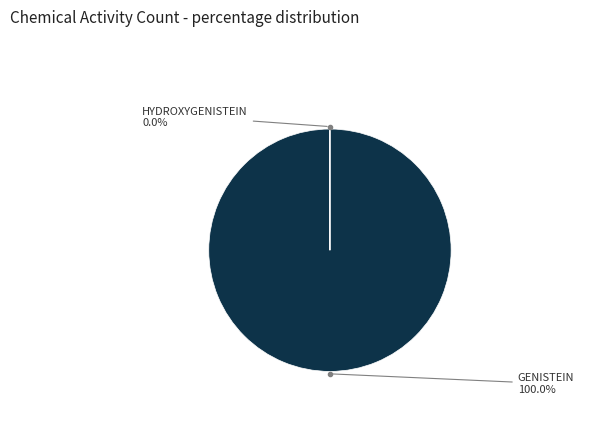

Rank the categories by value from lowest to highest.

HYDROXYGENISTEIN, GENISTEIN